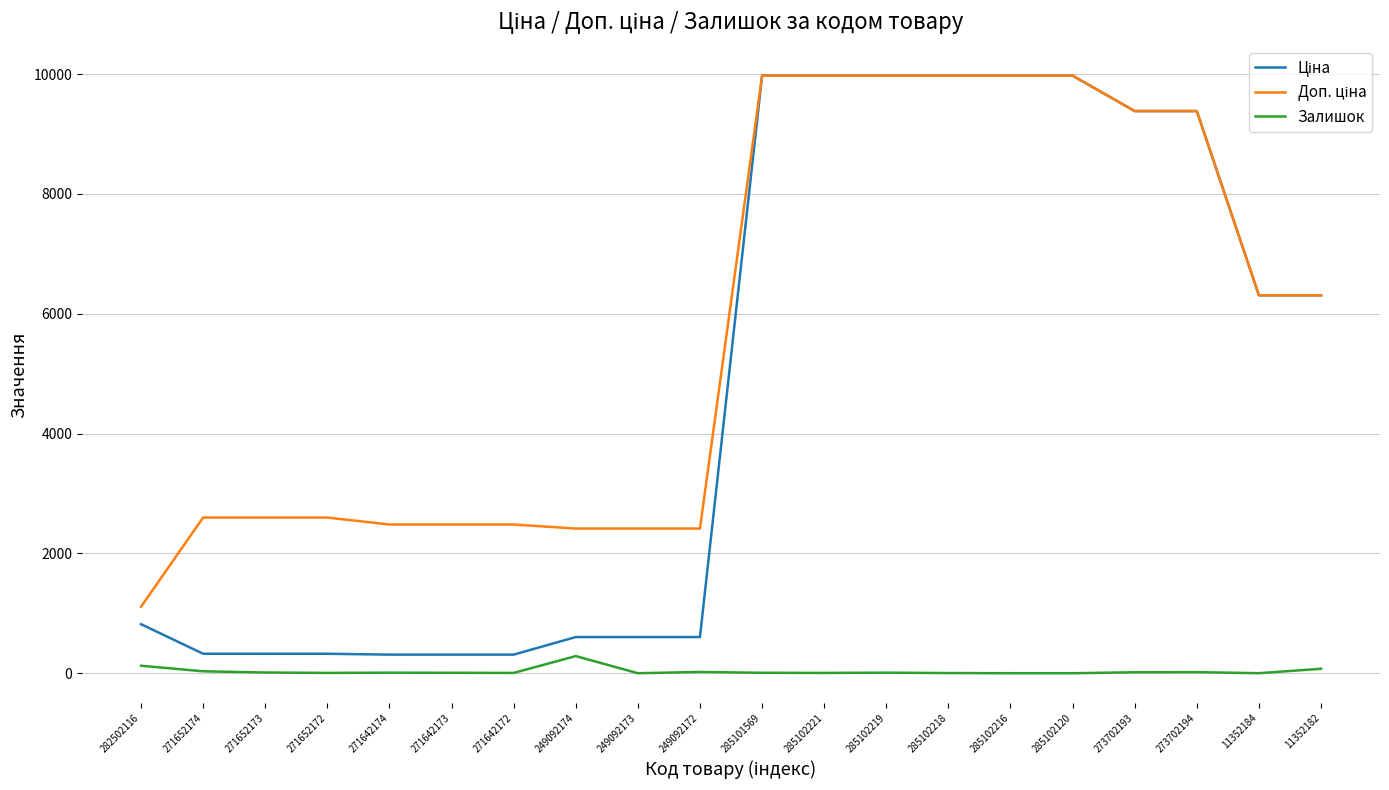

What is the greatest value displayed?

9975.0